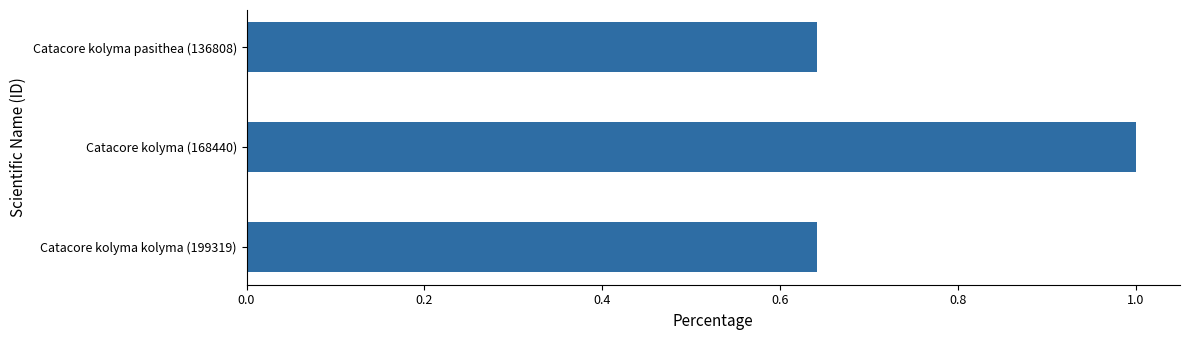

Count the values in the range 0 to 1.

3